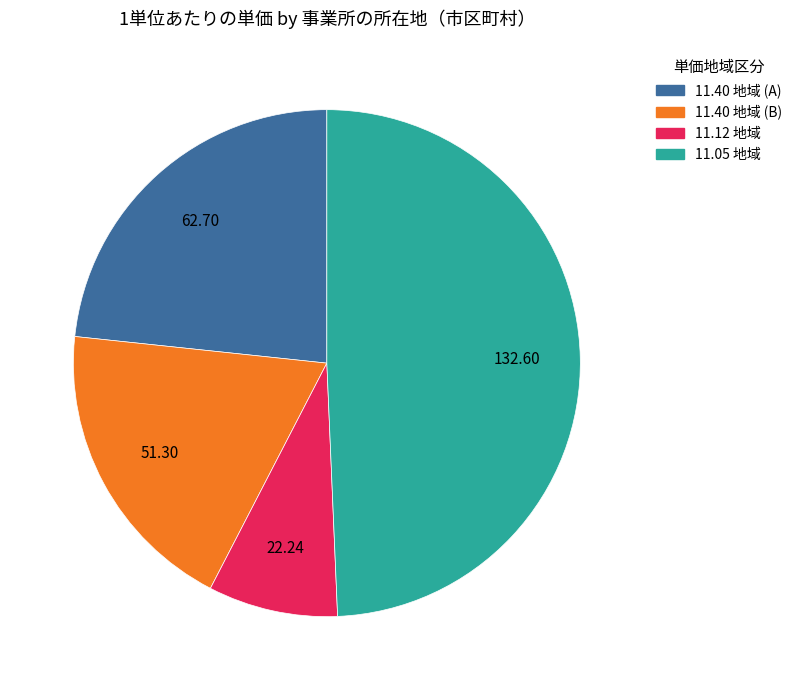

Is there a majority slice in this chart?

No